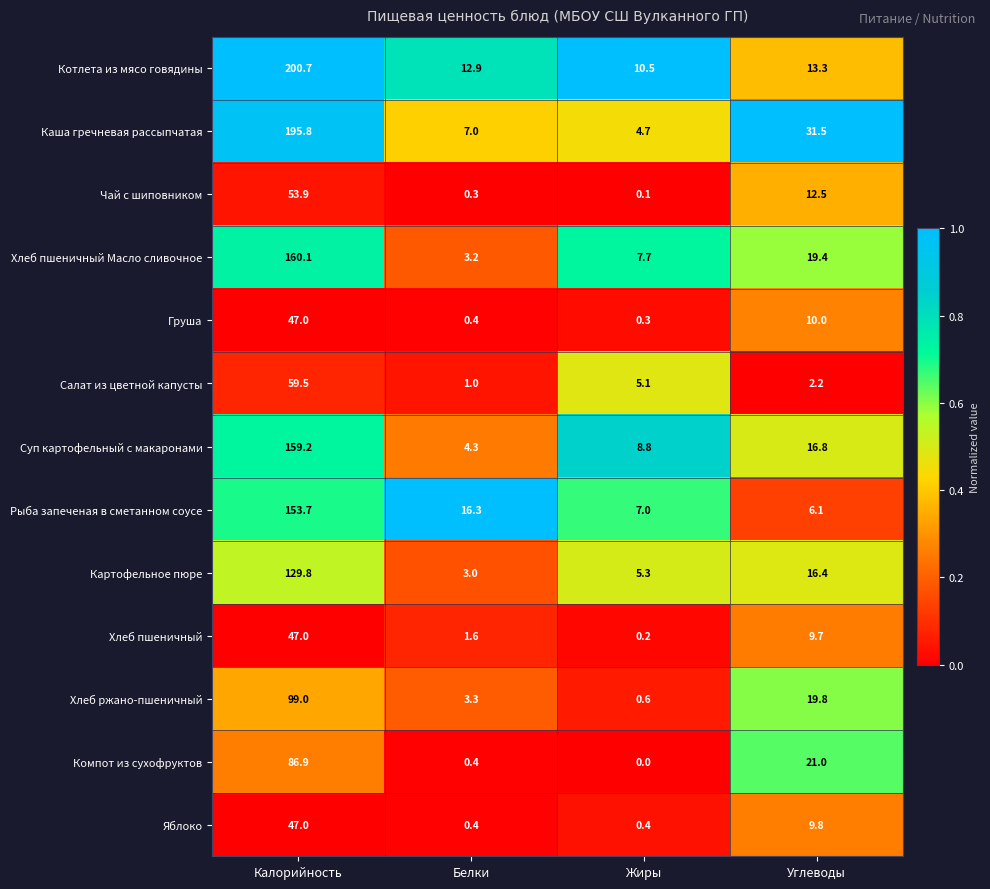

What value does the Хлеб ржано-пшеничный series have at Белки?

3.3